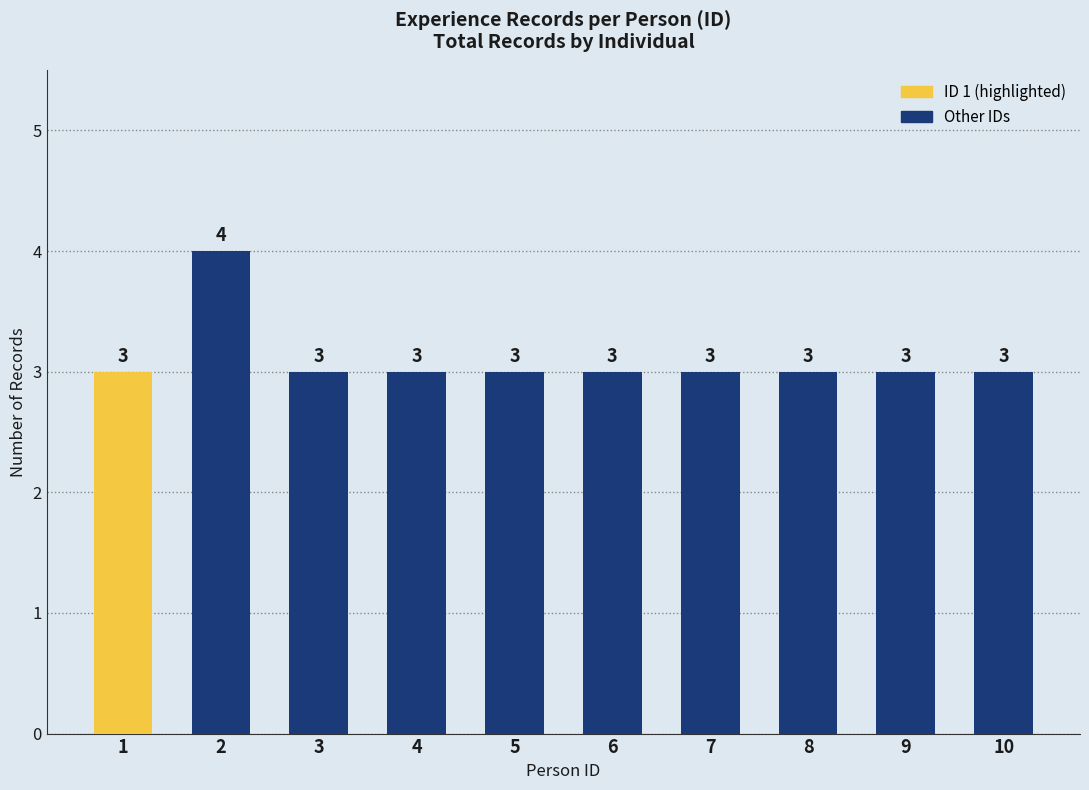

What is the sum of all values?

31